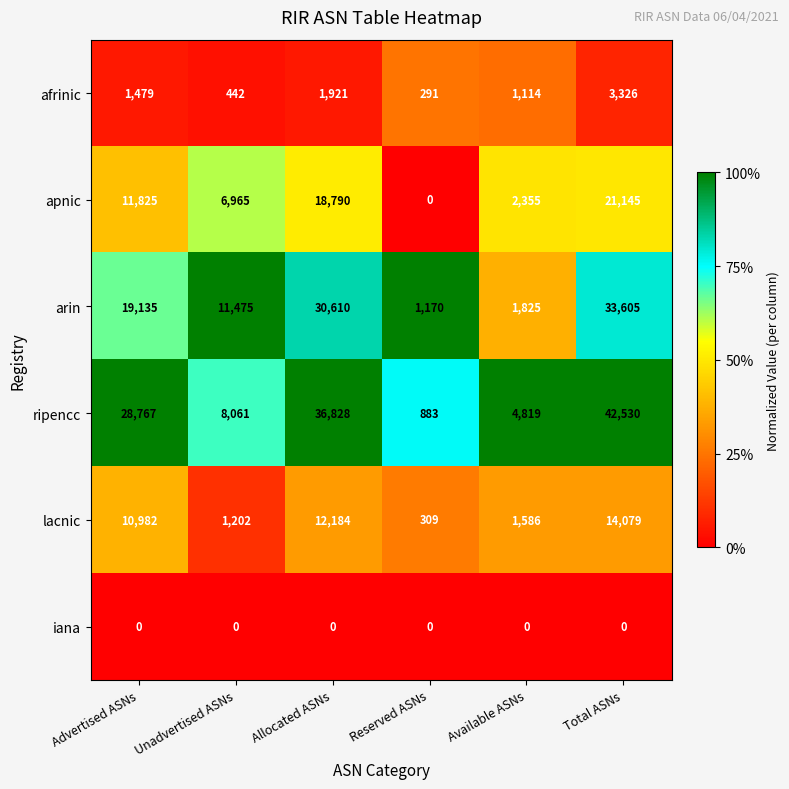

At how many categories does at least one series exceed 17153?

3